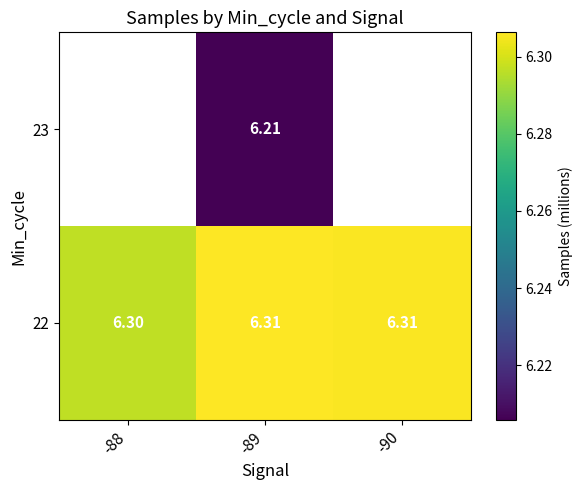

Is the value of 22 at -90 greater than the value of 23 at -89?

Yes